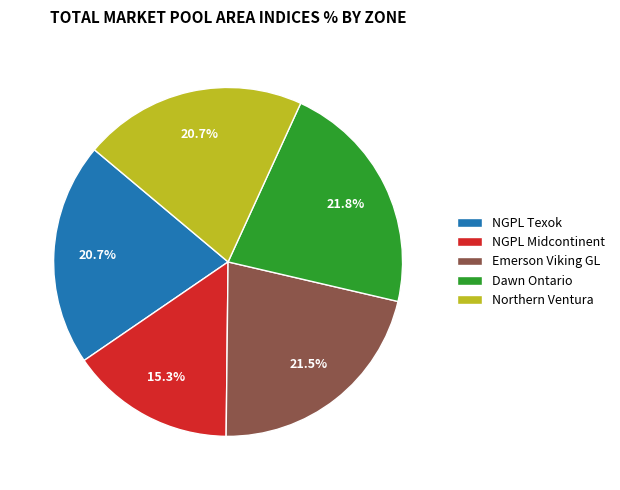

What is the smallest slice in the pie chart?

NGPL Midcontinent